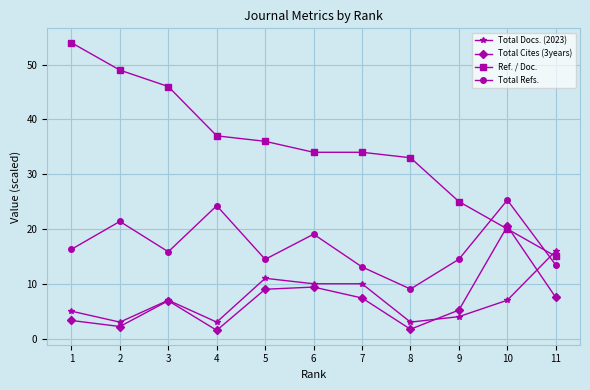

Between 9 and 11, which series saw the biggest shift?

Total Docs. (2023)